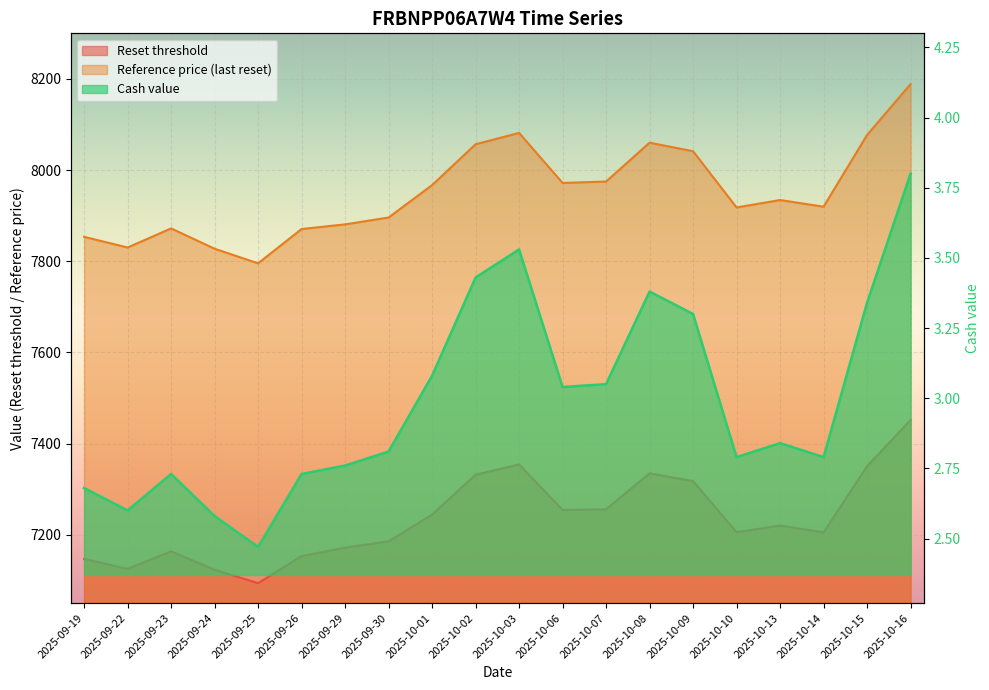

True or false: Cash value and Reference price cross at least once.

False